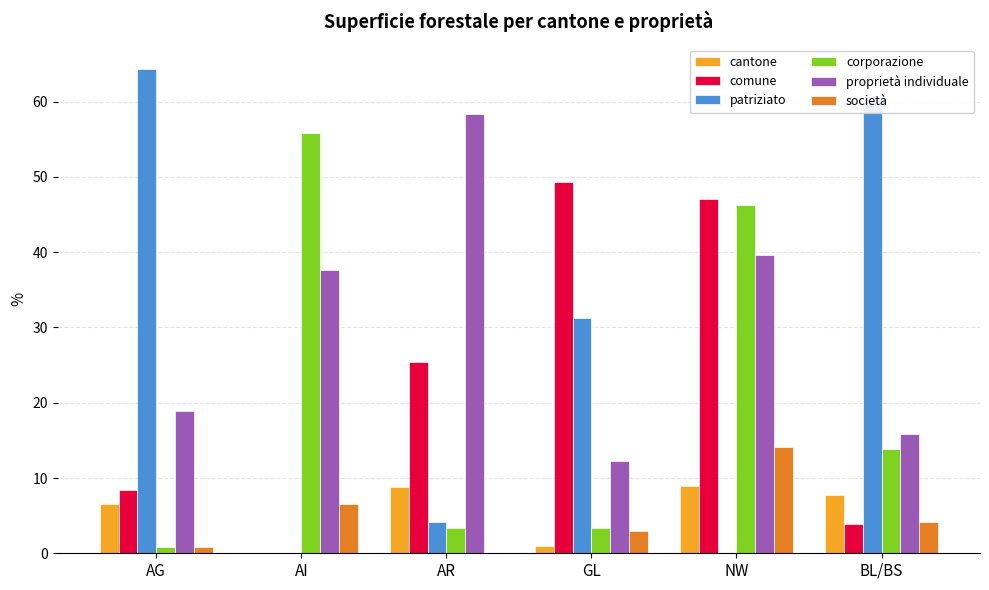

At which category does the chart reach its peak across all series?

AG